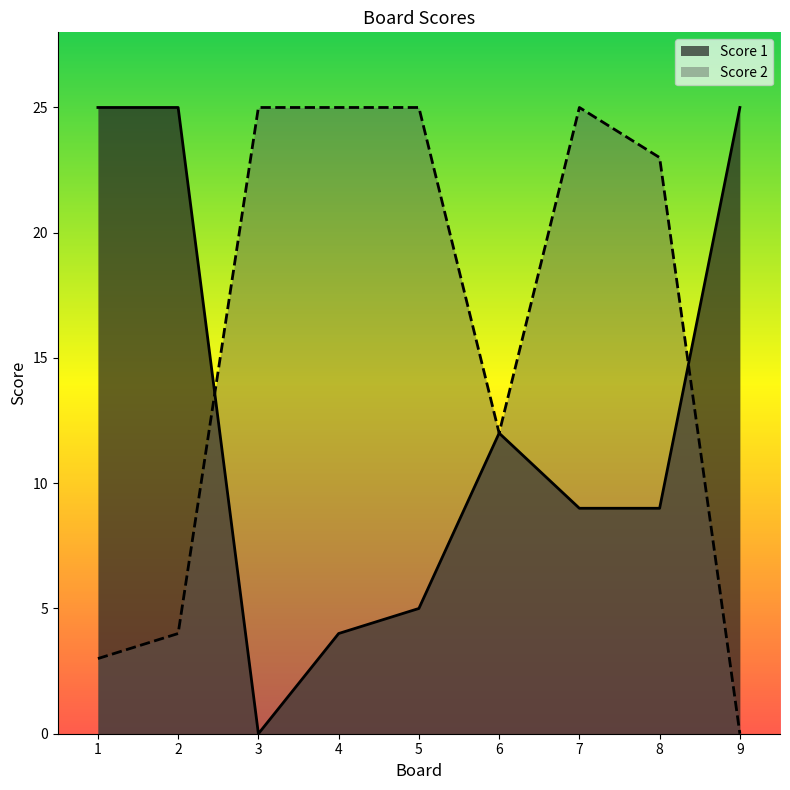

Which has a higher value, 7 or 1?

1